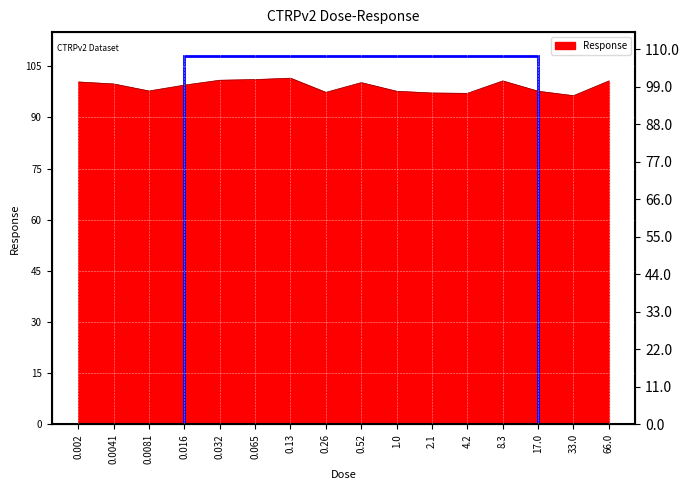

Reading left to right, what are all the values shown in this chart?

100.4	99.8	97.8	99.5	100.9	101.1	101.5	97.3	100.2	97.7	97.2	97.1	100.7	97.7	96.4	100.7